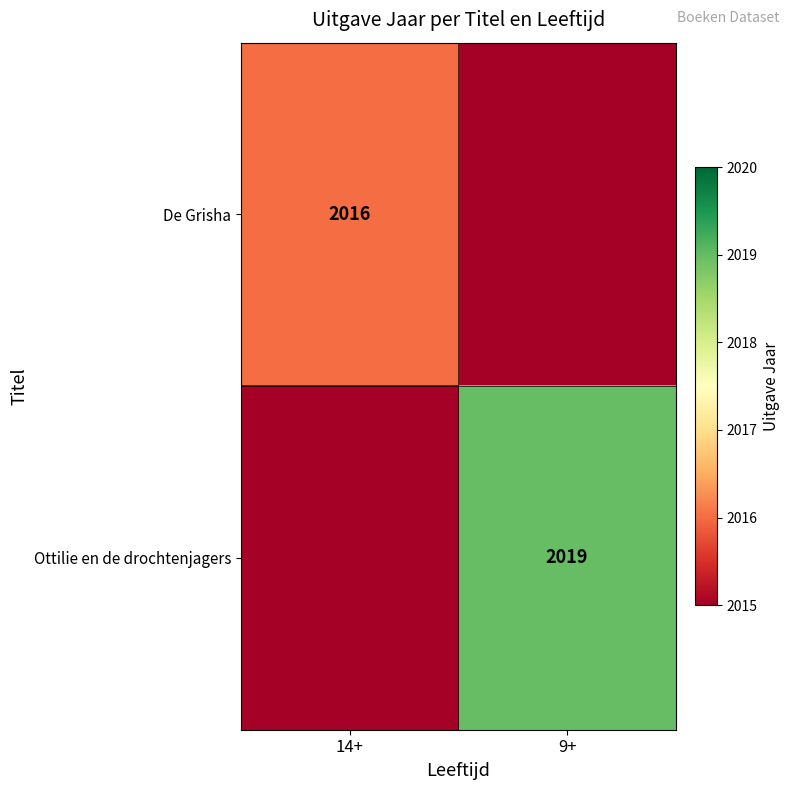

Is it true that Ottilie en de drochtenjagers equals 838 at 9+?

False